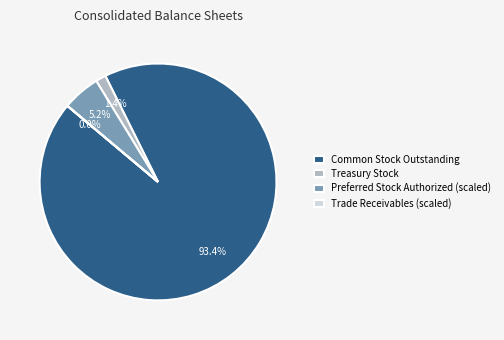

What is the largest slice in the pie chart?

Common Stock Outstanding